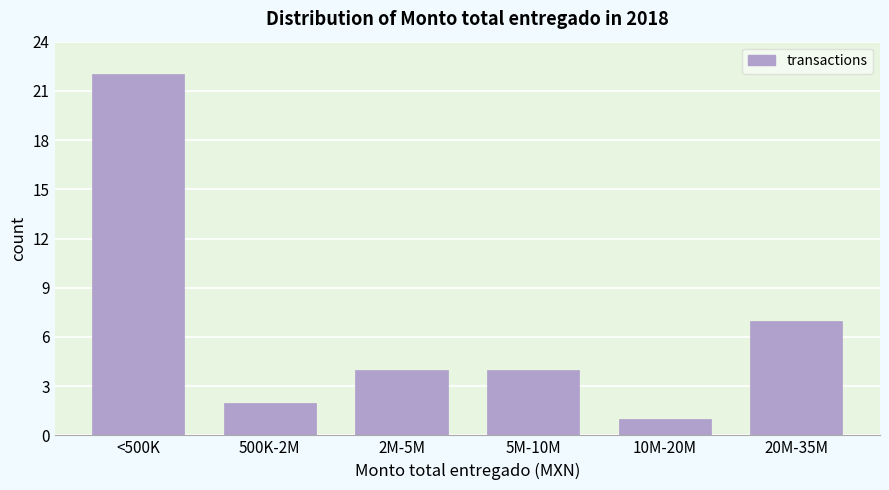

Reading left to right, what are all the values shown in this chart?

22	2	4	4	1	7